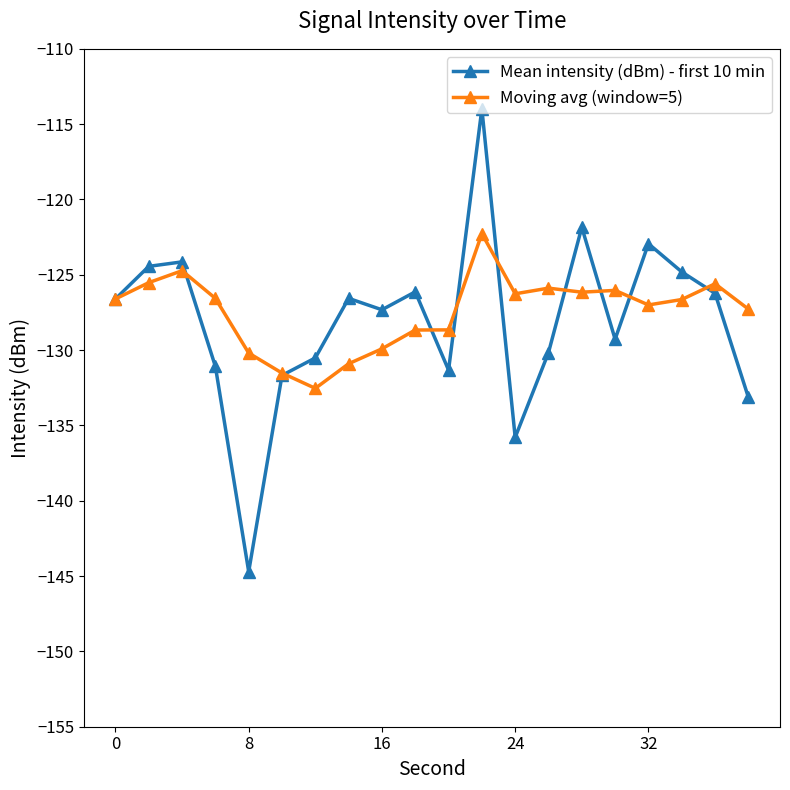

List the series in order of their peak value, lowest first.

Moving avg (window=5), Mean intensity (dBm) - first 10 min